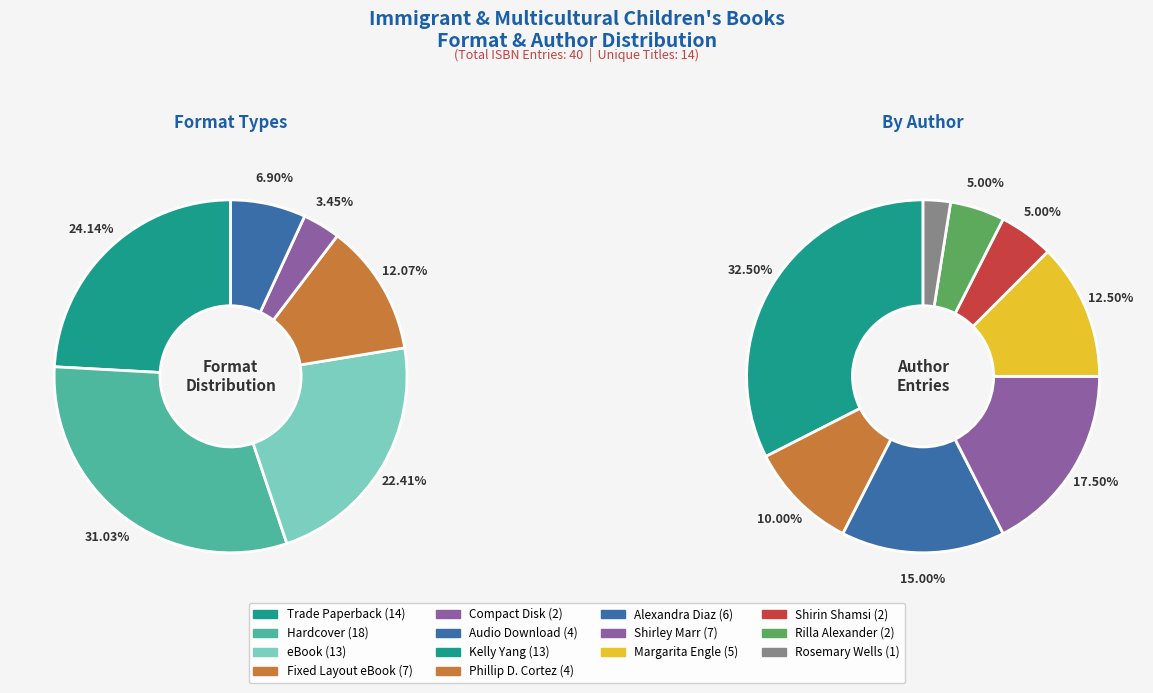

Which category has the smallest portion of the pie?

Compact Disk